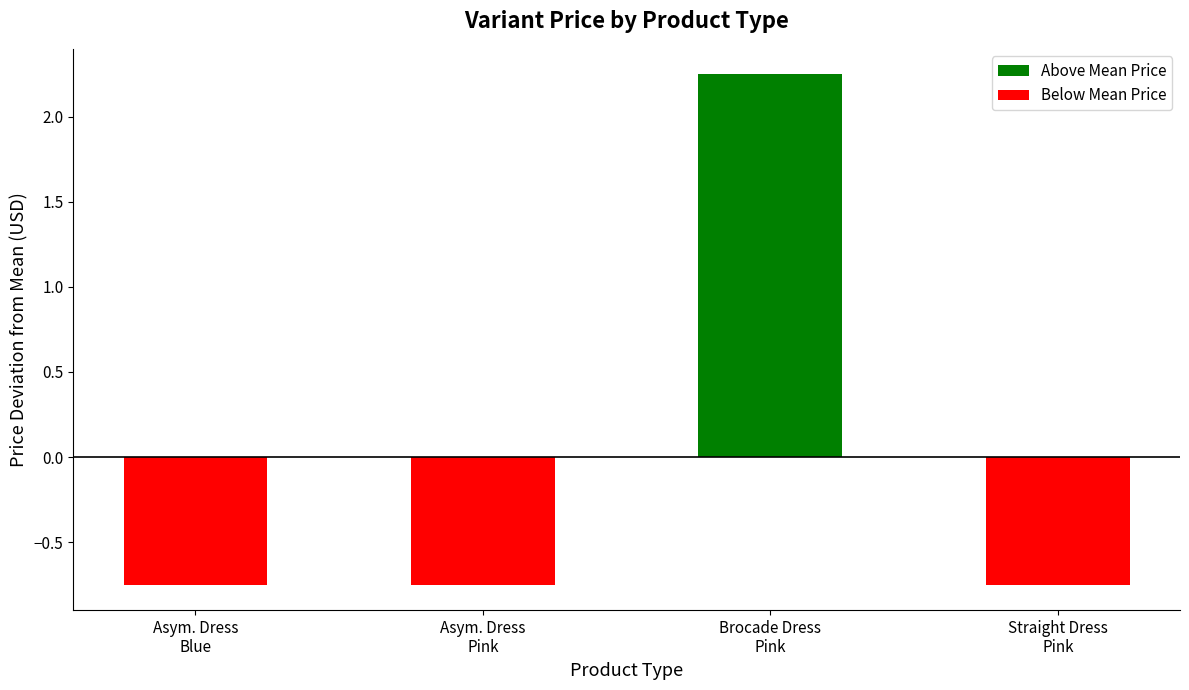

What is the difference between the maximum and minimum values?

3.0